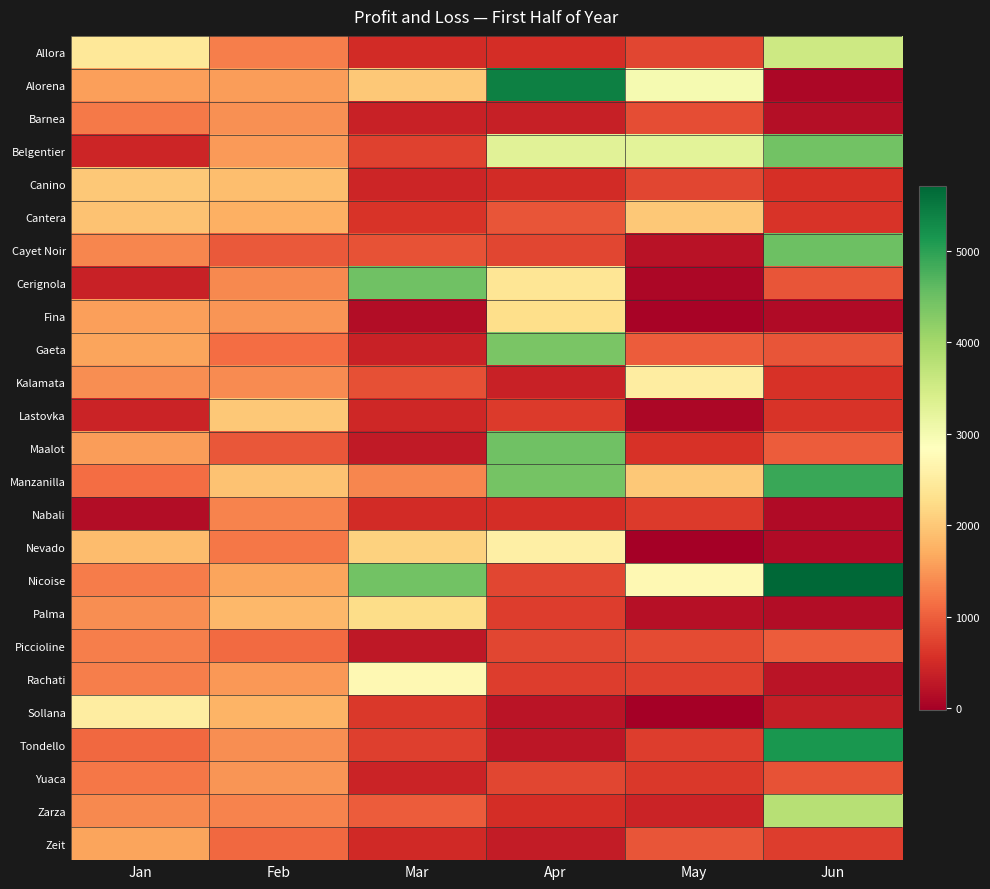

At which category is the sum across all series the highest?

Jun